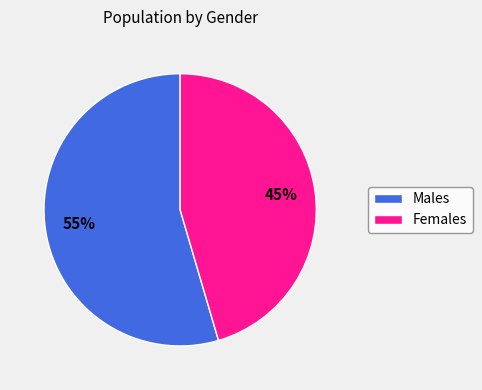

Is there any slice that represents more than half of the pie?

Yes